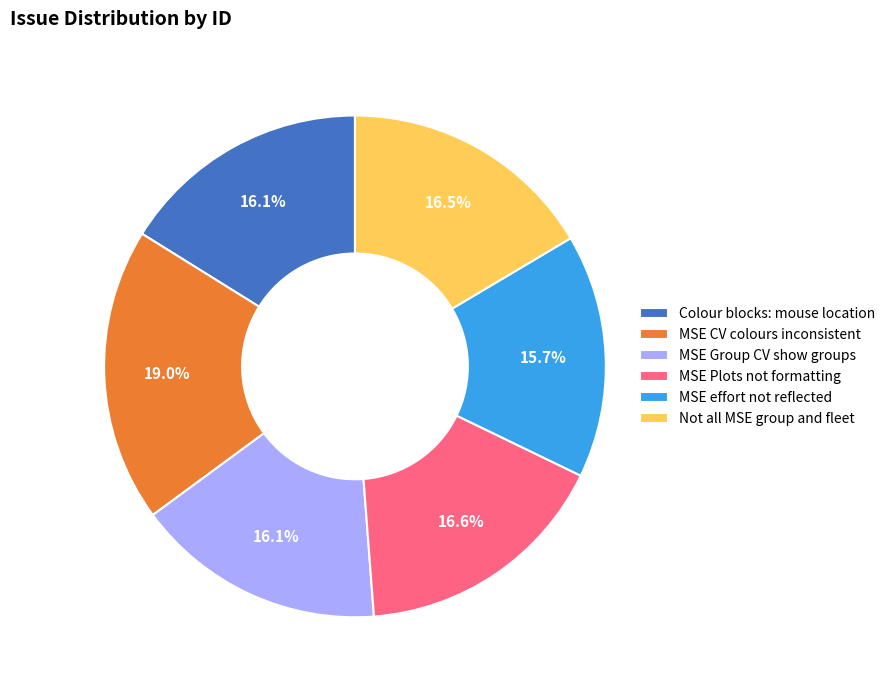

Which slice is the largest?

MSE CV colours inconsistent